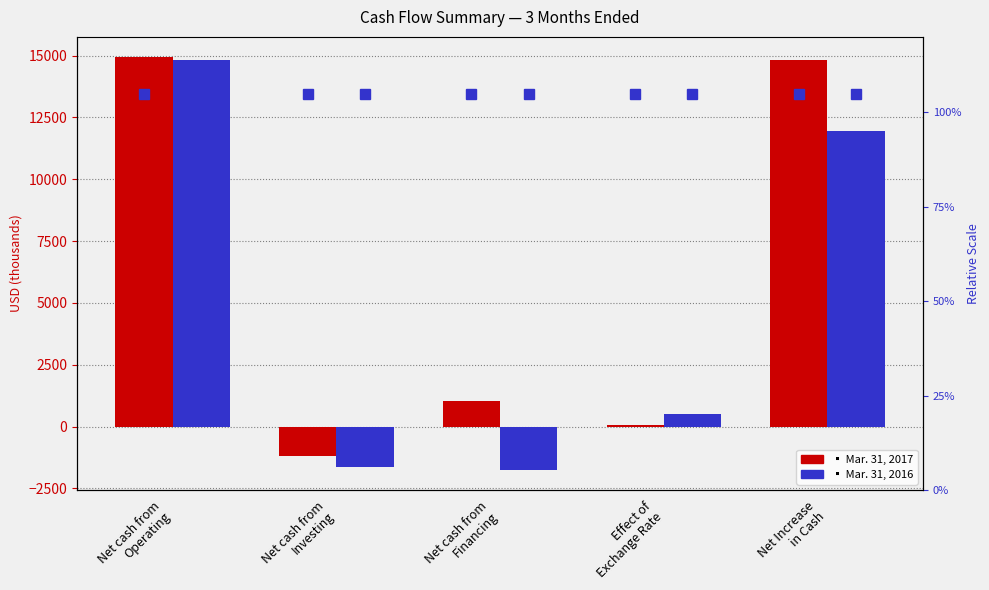

What is the difference between the second highest and second lowest values in the Mar. 31, 2017 series?

14732